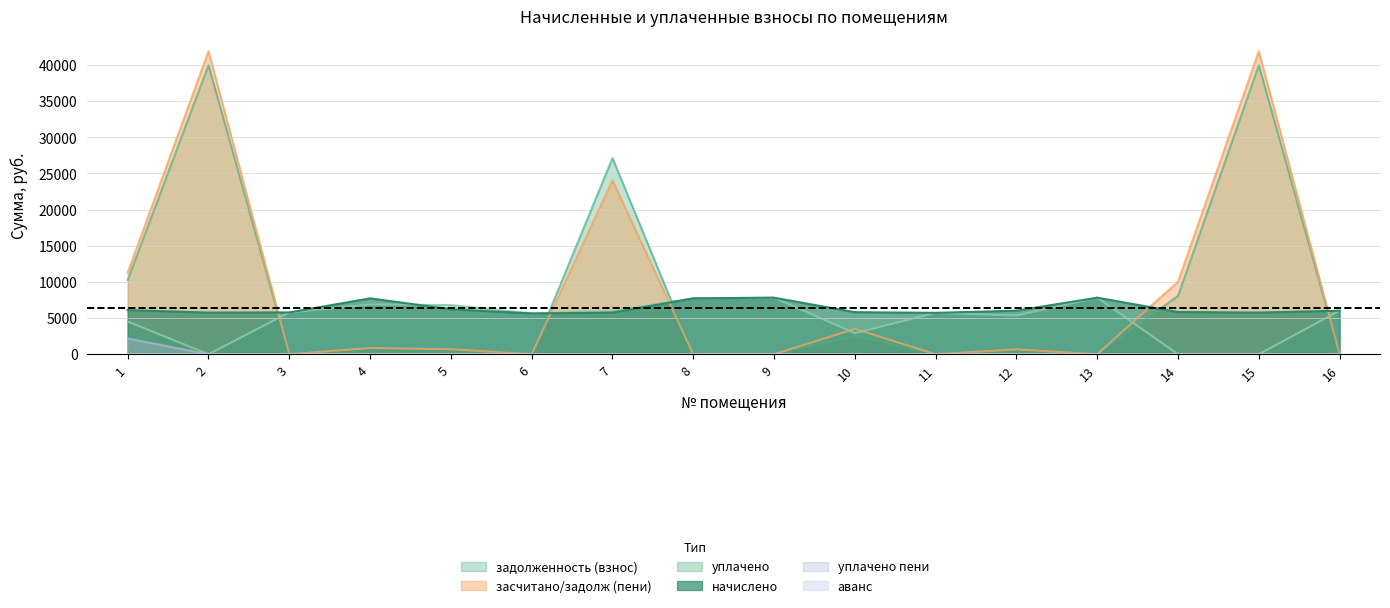

True or false: уплачено пени and уплачено intersect in this chart.

False